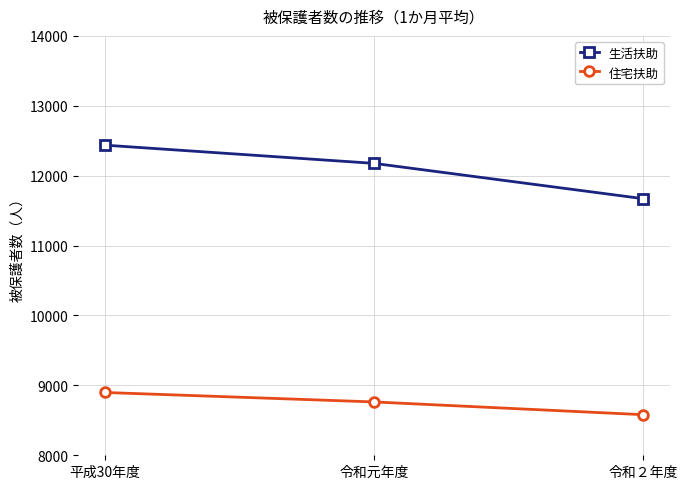

The 住宅扶助 series shows 8580.8 at 令和２年度. True or false?

True